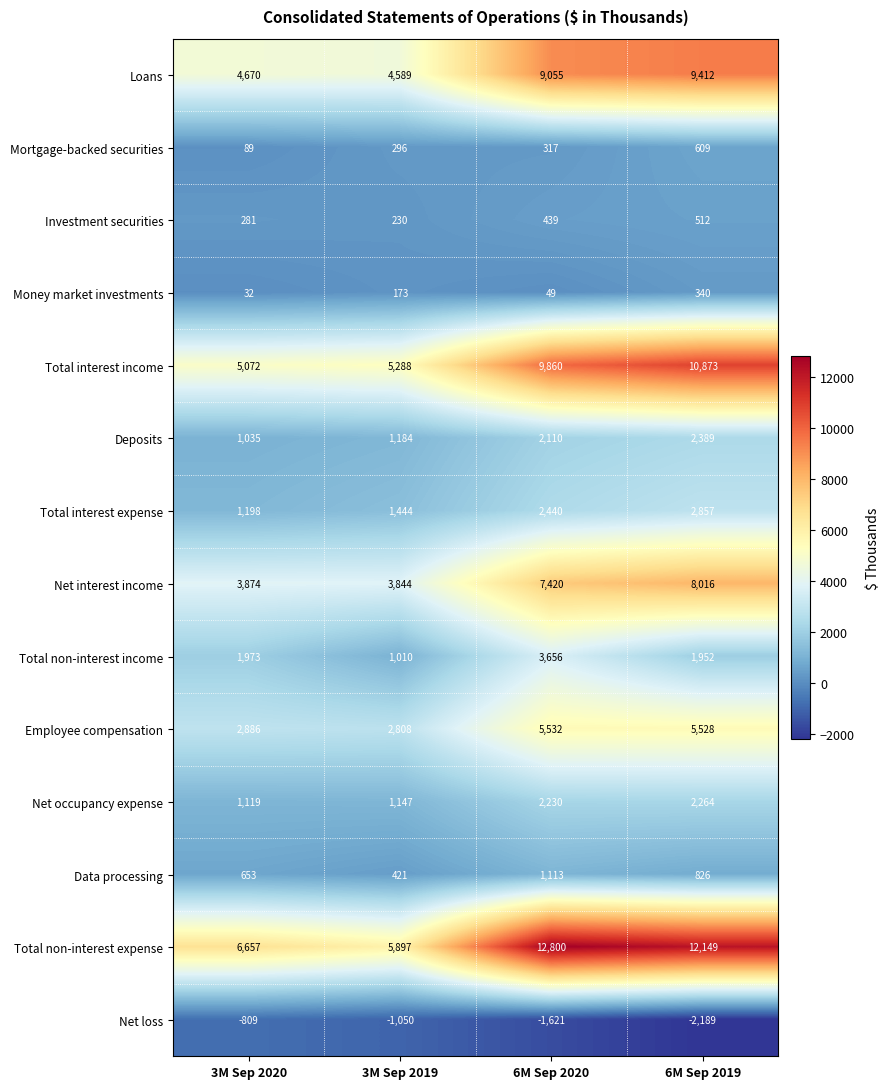

What is the greatest value displayed?

12800